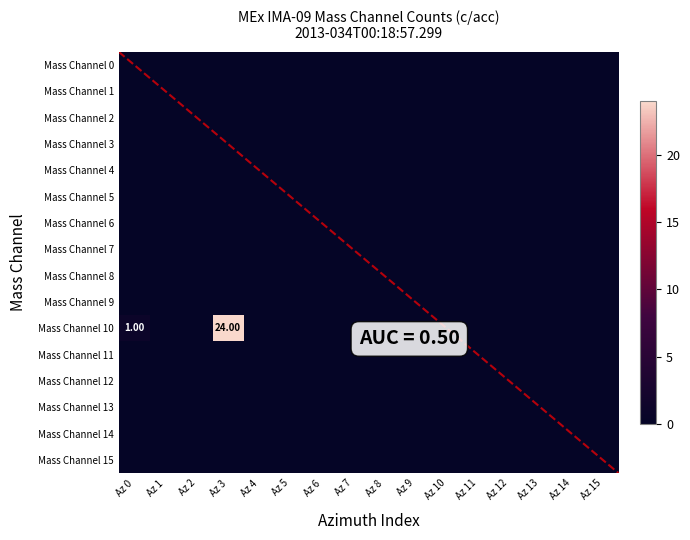

List the series in order of their peak value, highest first.

Mass Channel 10, Mass Channel 0, Mass Channel 1, Mass Channel 2, Mass Channel 3, Mass Channel 4, Mass Channel 5, Mass Channel 6, Mass Channel 7, Mass Channel 8, Mass Channel 9, Mass Channel 11, Mass Channel 12, Mass Channel 13, Mass Channel 14, Mass Channel 15